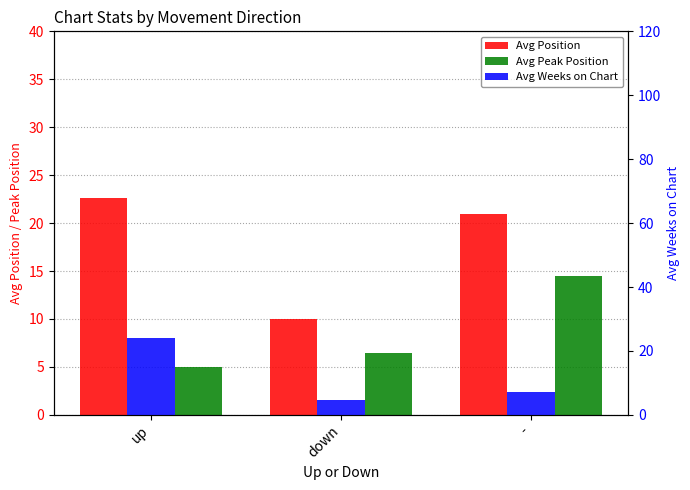

Which series has the widest spread of values?

Avg Weeks on Chart